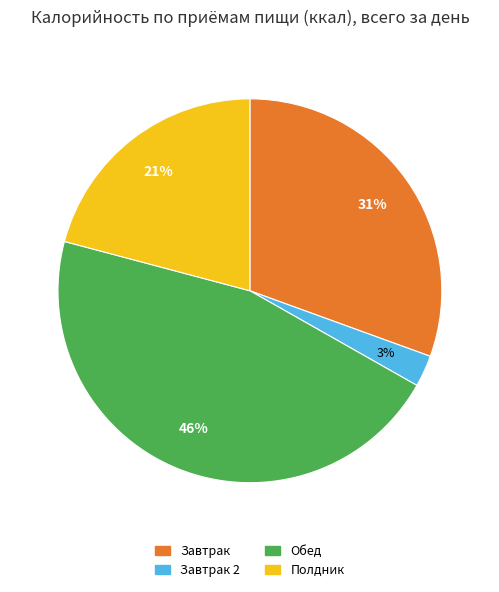

Does any single category account for the majority?

No